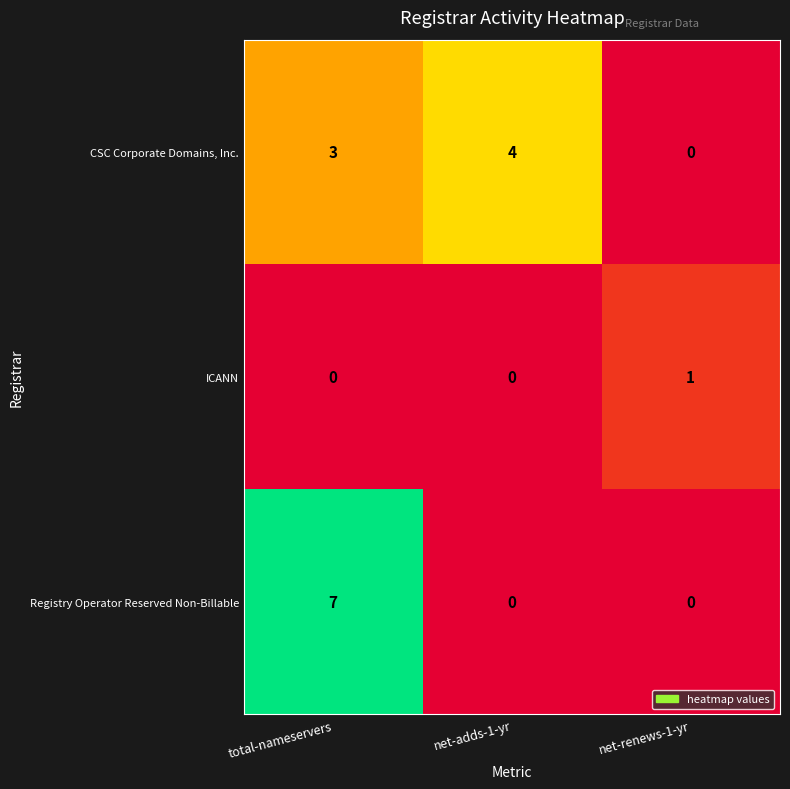

What is the maximum value shown in the chart?

7